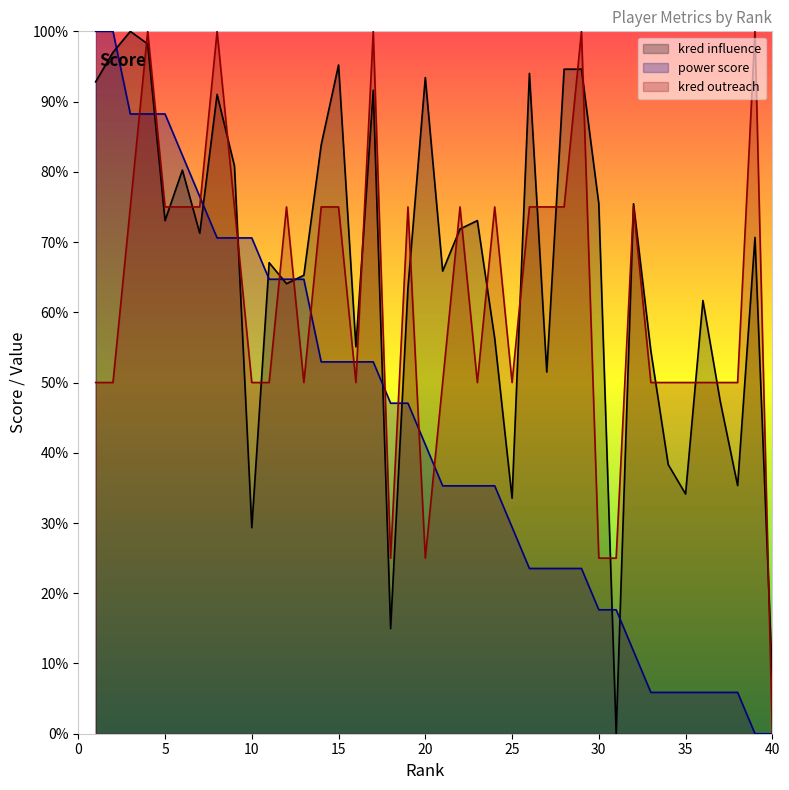

Between which two adjacent categories do power score and kred influence first intersect?

2 and 3